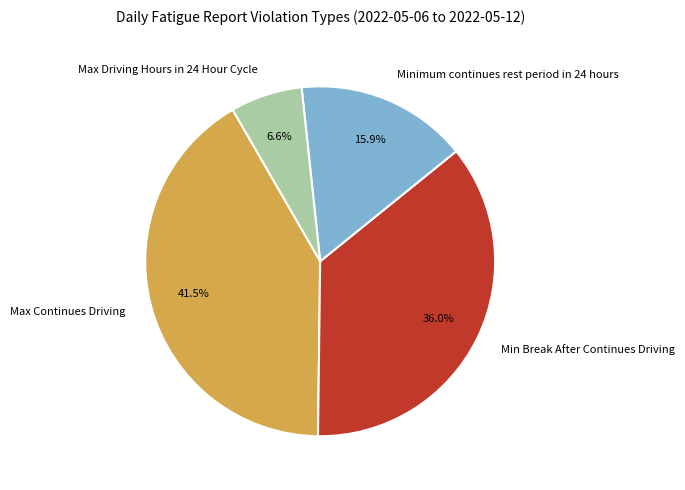

To the nearest percent, what portion does Max Driving Hours in 24 Hour Cycle represent?

7%